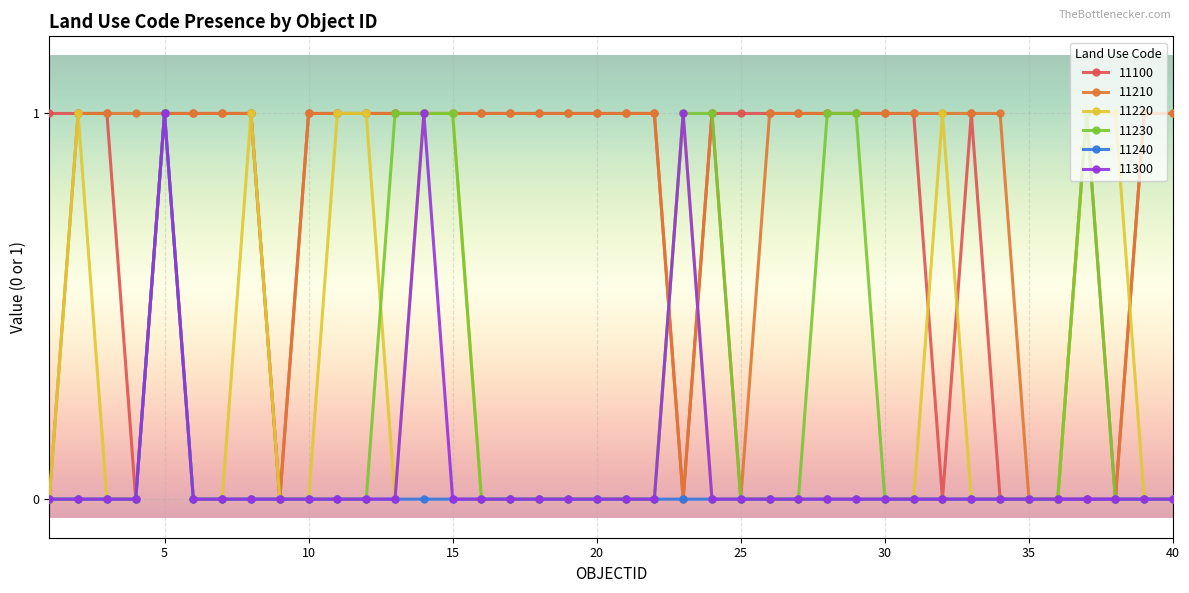

Count the 11220 values in the range 0 to 1.

40